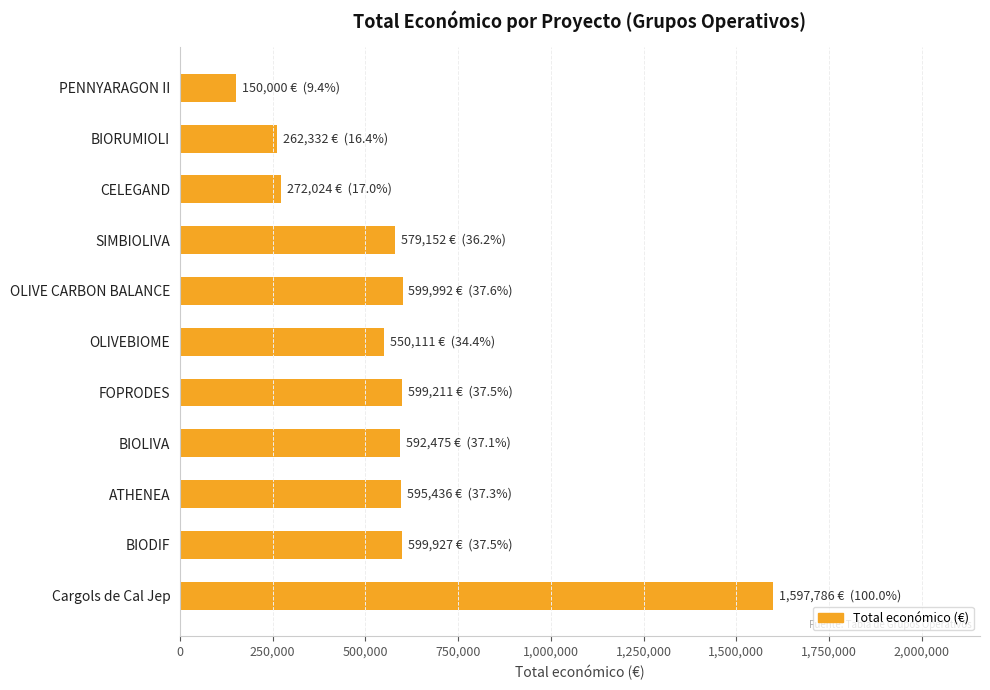

The chart shows a value of 923556 at OLIVEBIOME. True or false?

False